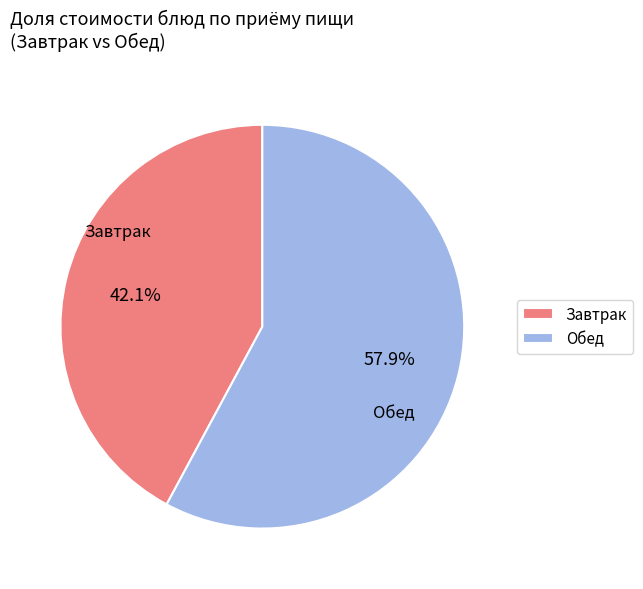

Count the number of slices in the pie.

2